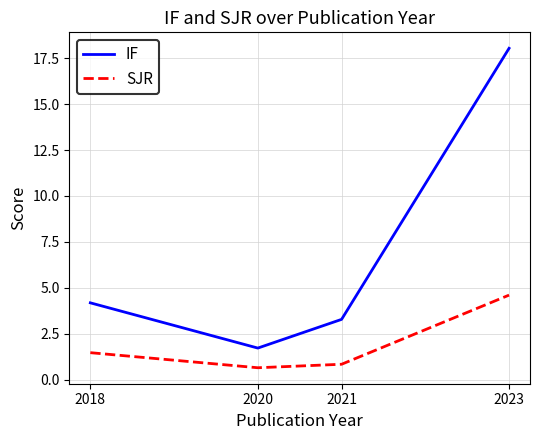

List the series in order of their overall mean, highest first.

IF, SJR